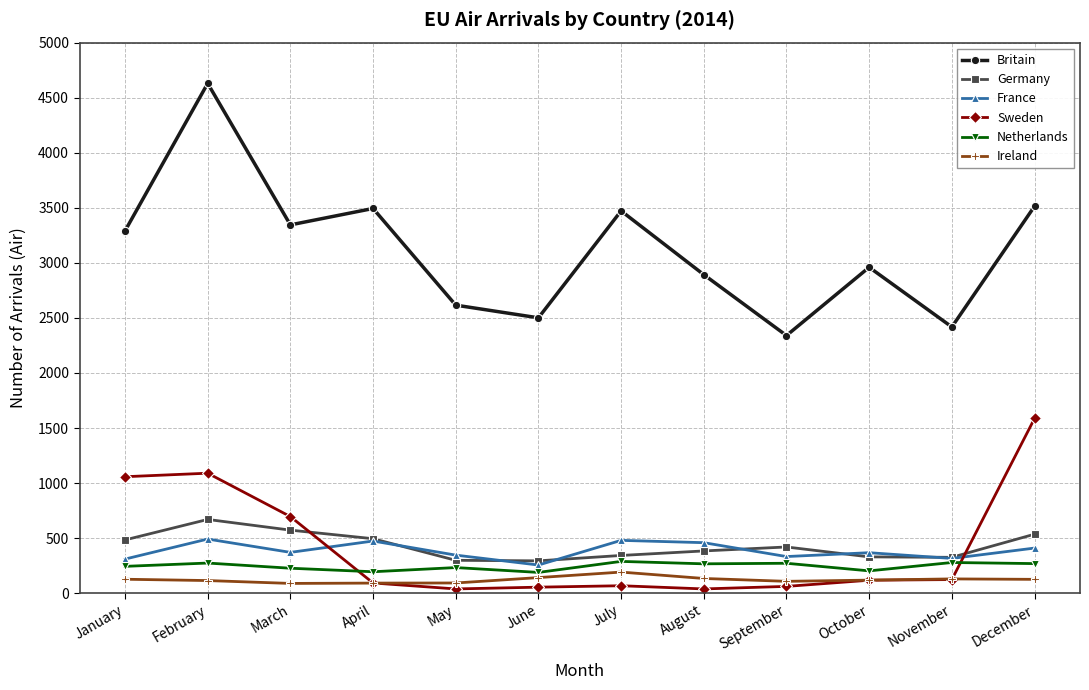

What is the difference between the maximum and minimum values in the Germany series?

376